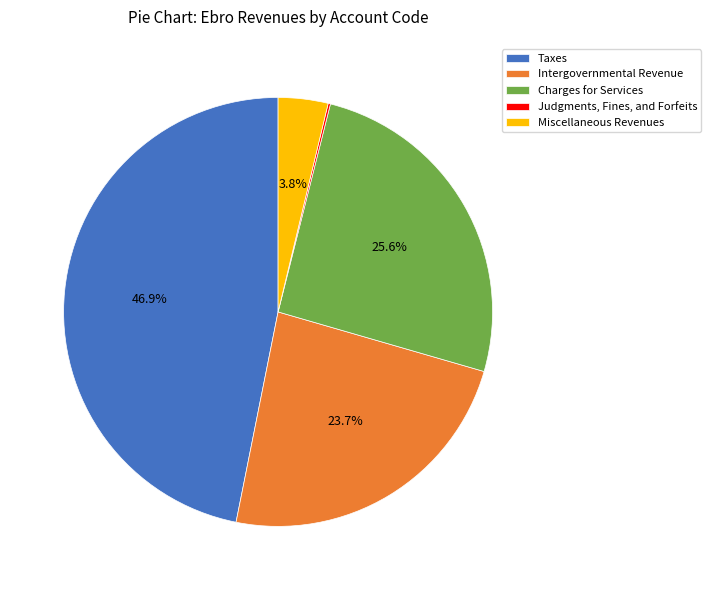

Is there any slice that represents more than half of the pie?

No